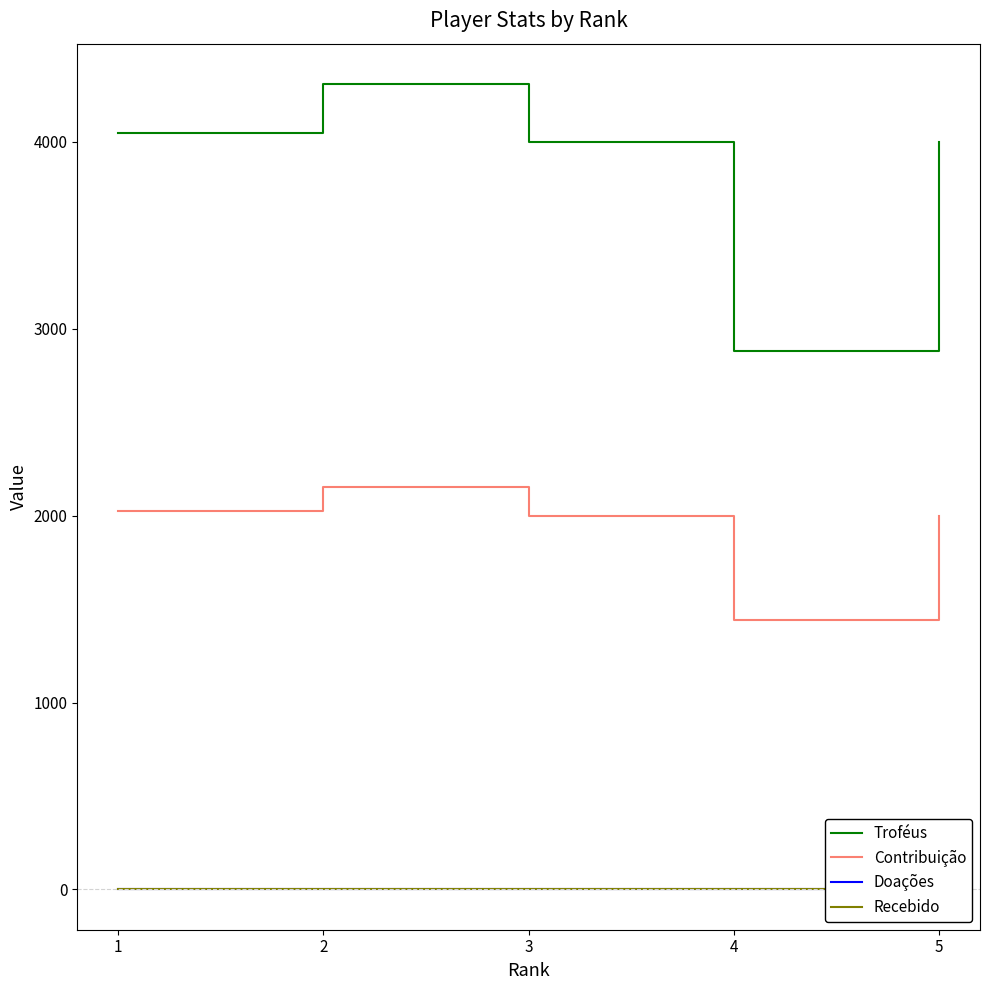

Reading left to right, transcribe all the data shown in this chart.

Troféus: 4045	4309	4001	2881	4001
Contribuição: 2022	2154	2000	1440	2000
Doações: 0	0	0	0	0
Recebido: 0	0	0	0	0